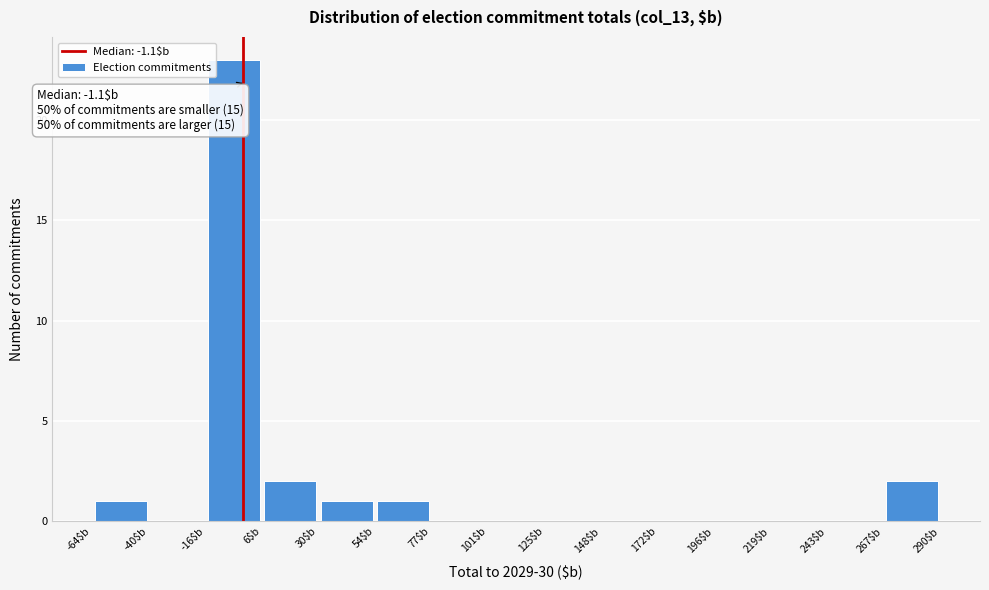

Over which range of the x-axis is the bar tallest?

-15 to 5